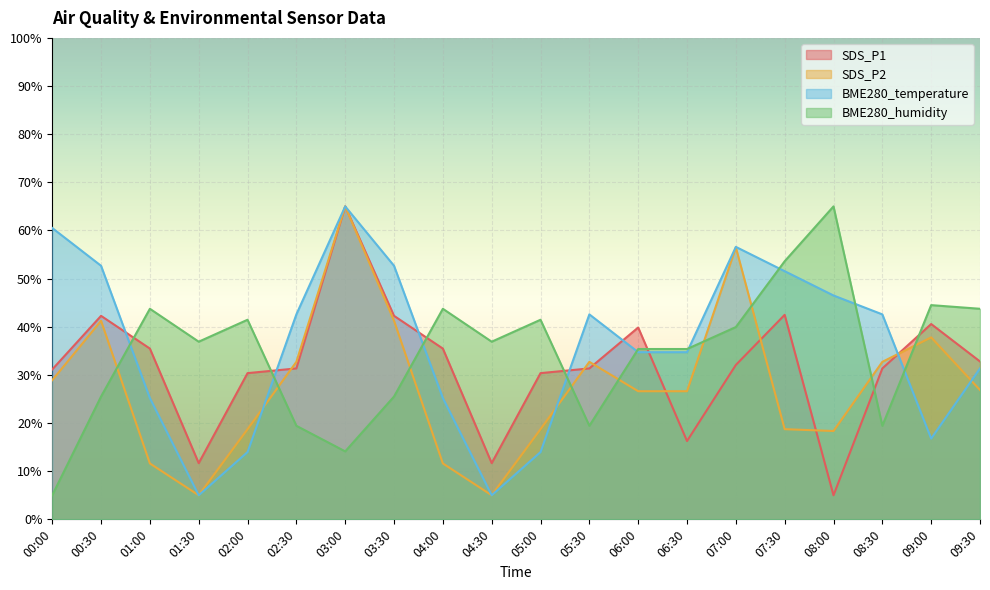

Which label corresponds to the largest value in the chart?

03:00